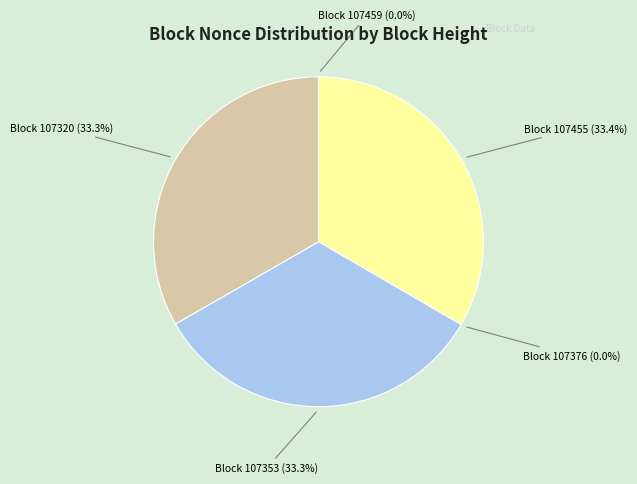

Does any single category account for the majority?

No